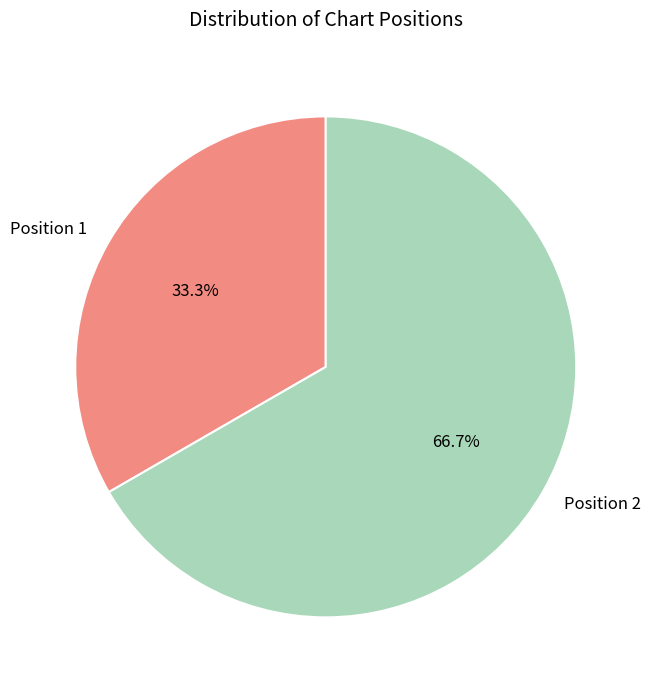

Which slice is the largest?

Position 2